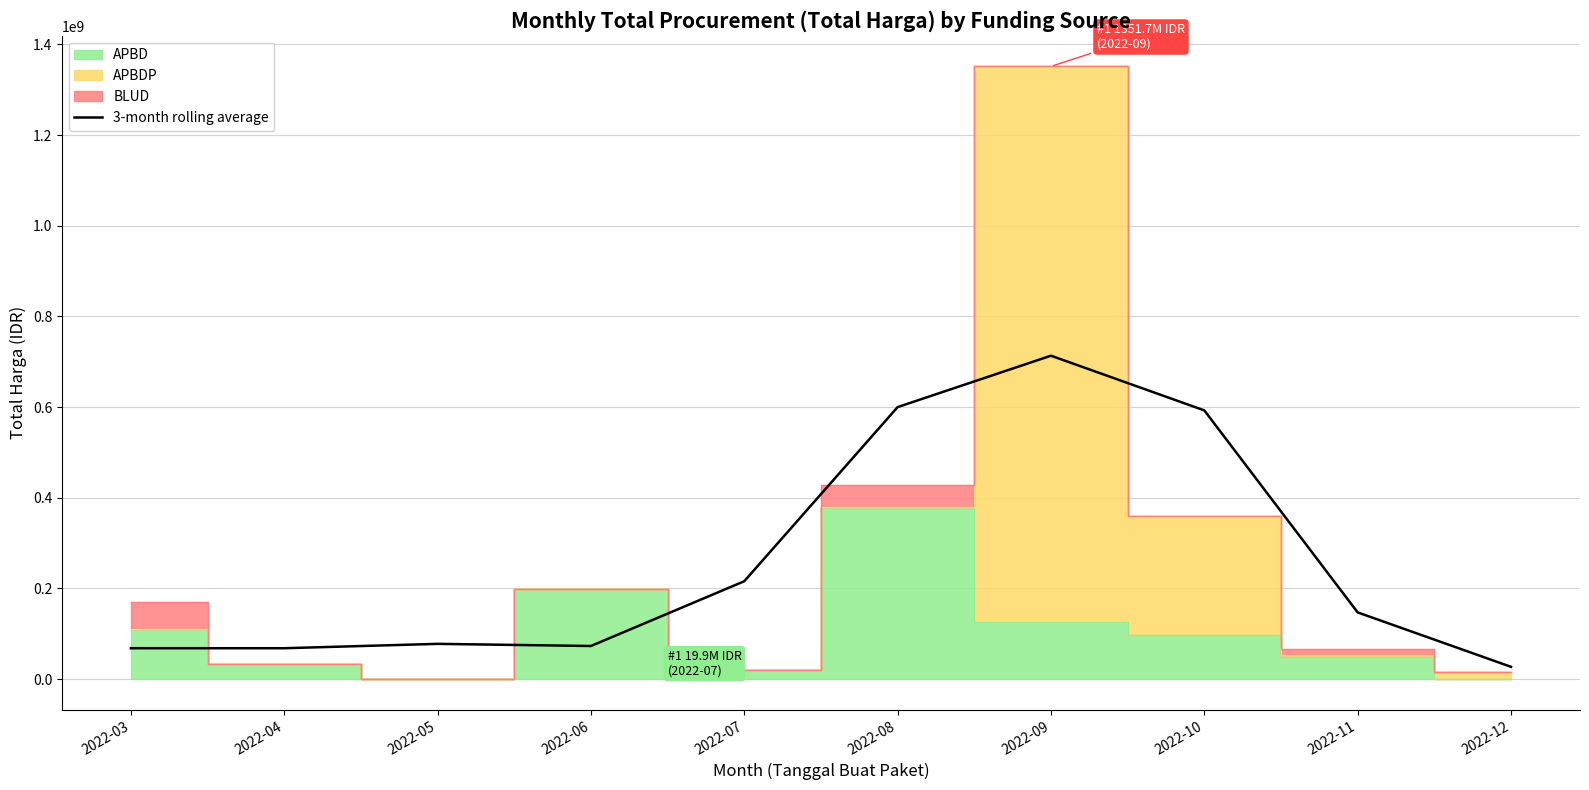

Which category has the lowest value in the 3-month rolling average series?

2022-12